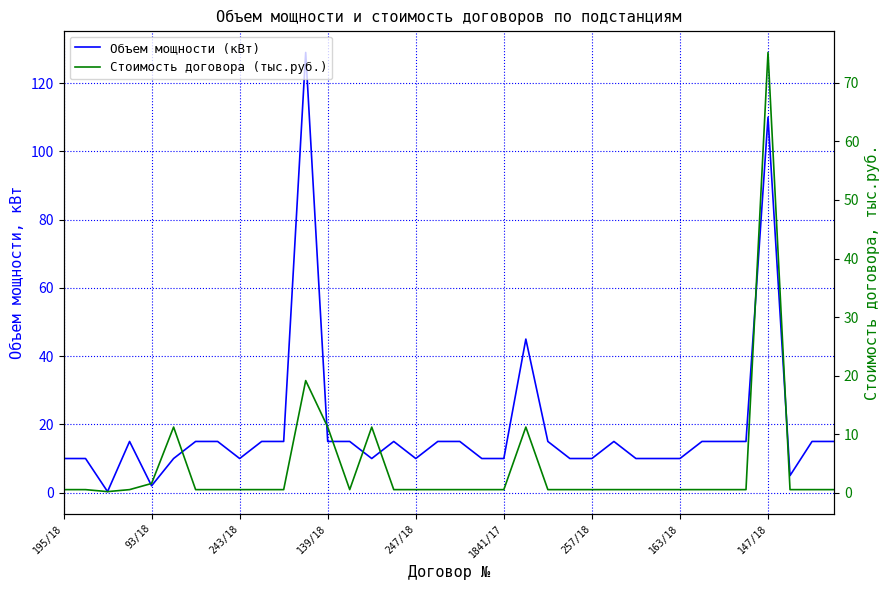

True or false: Стоимость договора (тыс.руб.) has a value of 0.6 at 19.

True